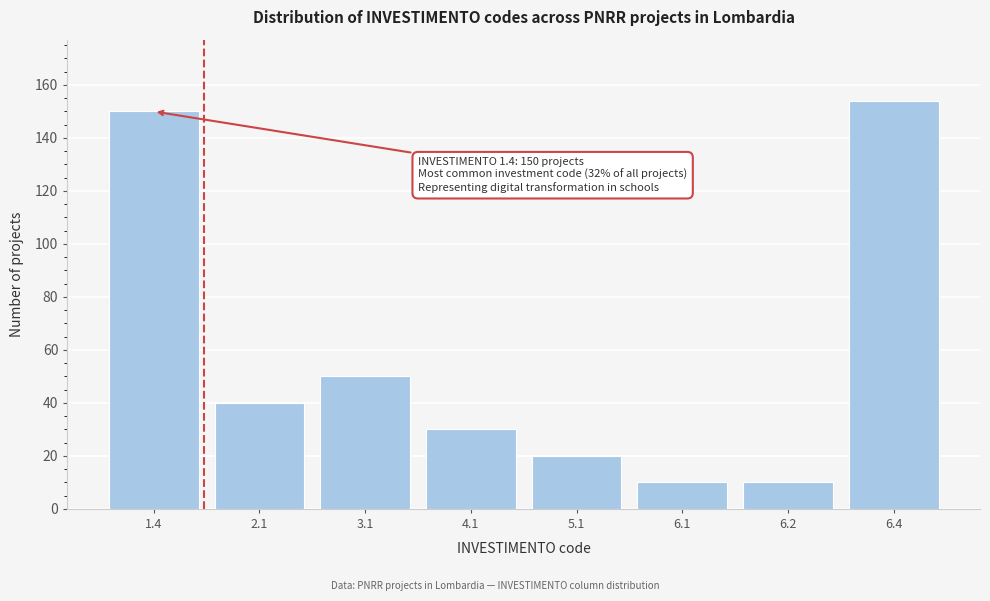

Reading left to right, list all the values displayed in this chart.

150	40	50	30	20	10	10	154